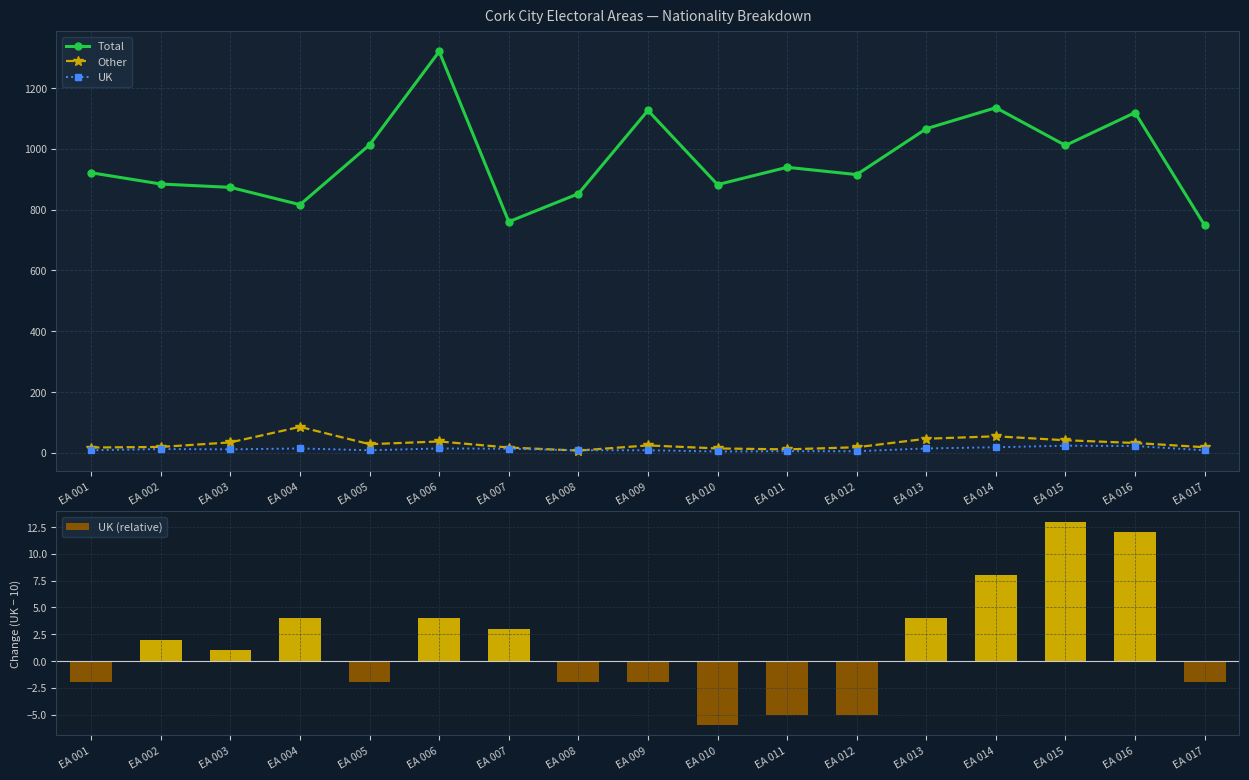

Which series has the largest range (max minus min)?

Total